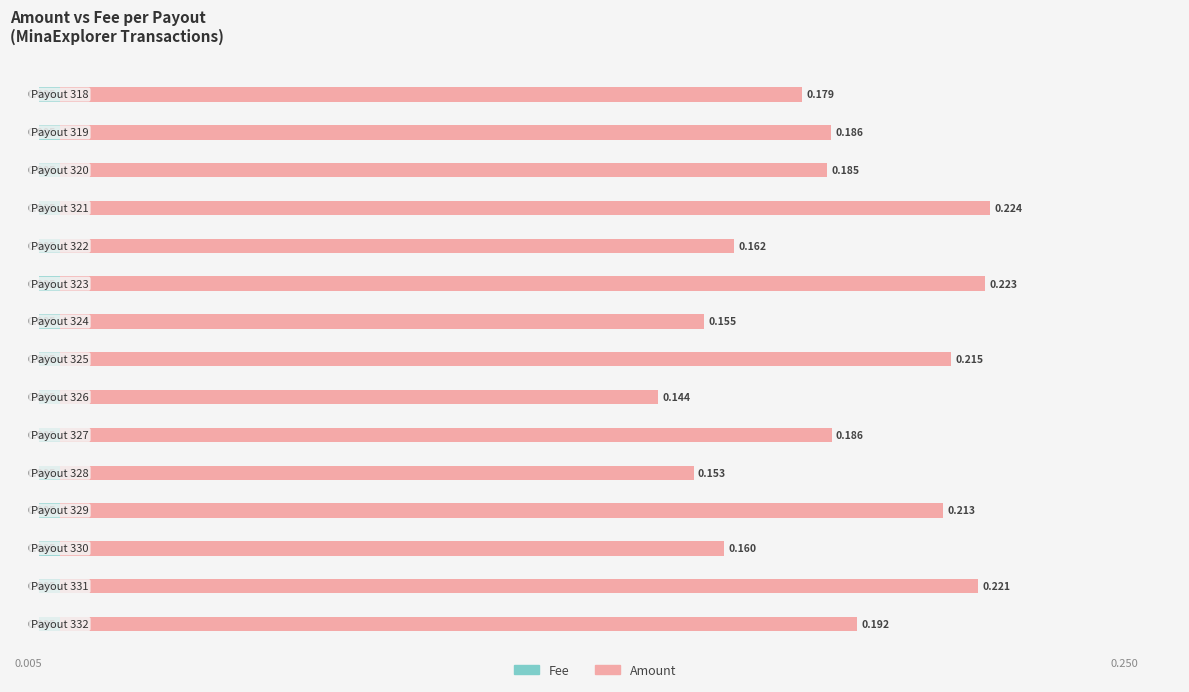

How many data points does each series have?

15